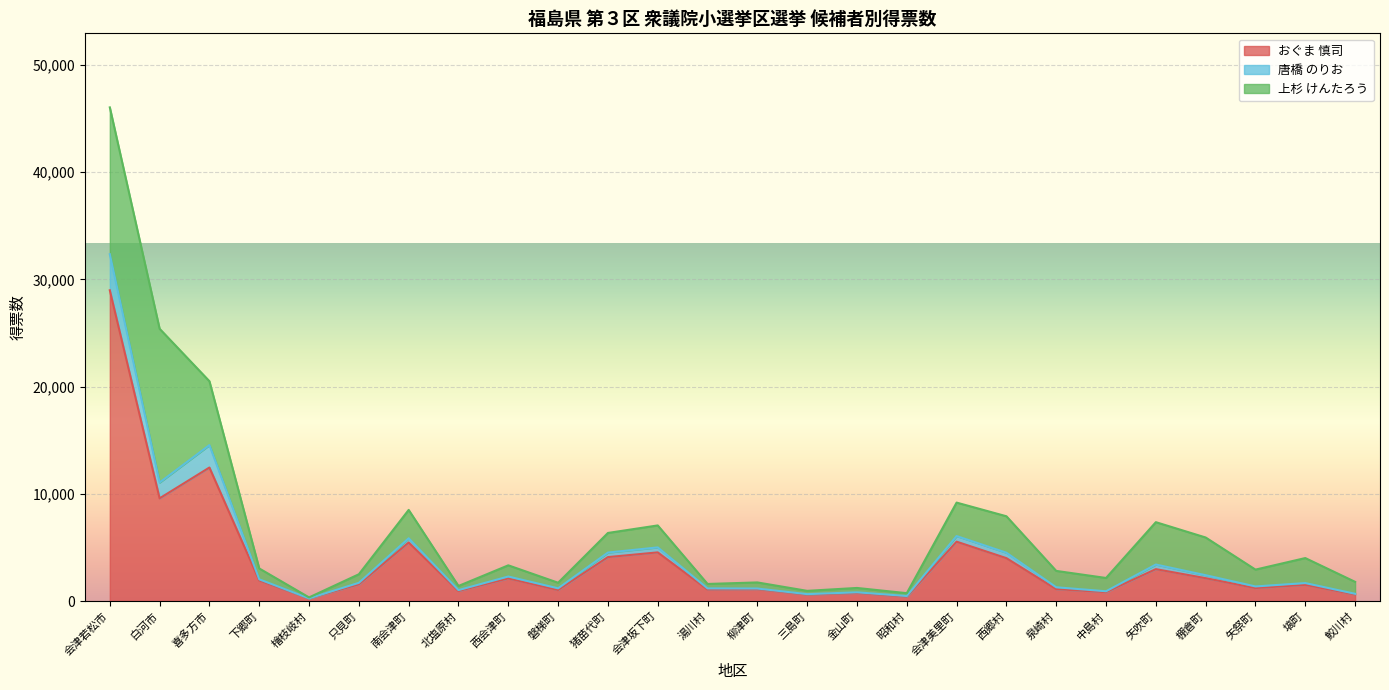

True or false: おぐま 慎司 and 唐橋 のりお intersect in this chart.

False